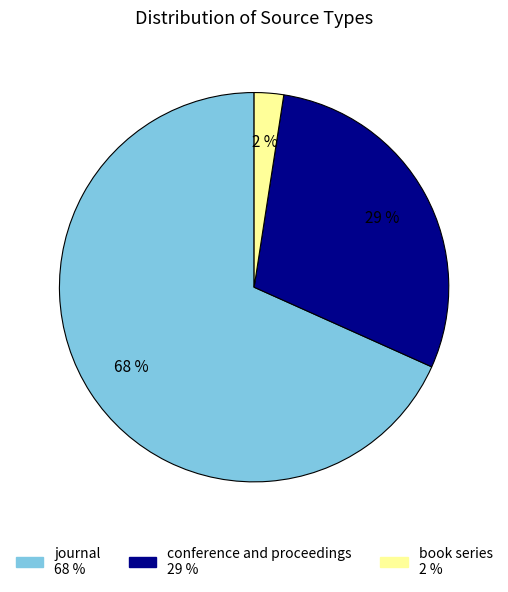

Combined, do journal and conference and proceedings account for over 50%?

Yes